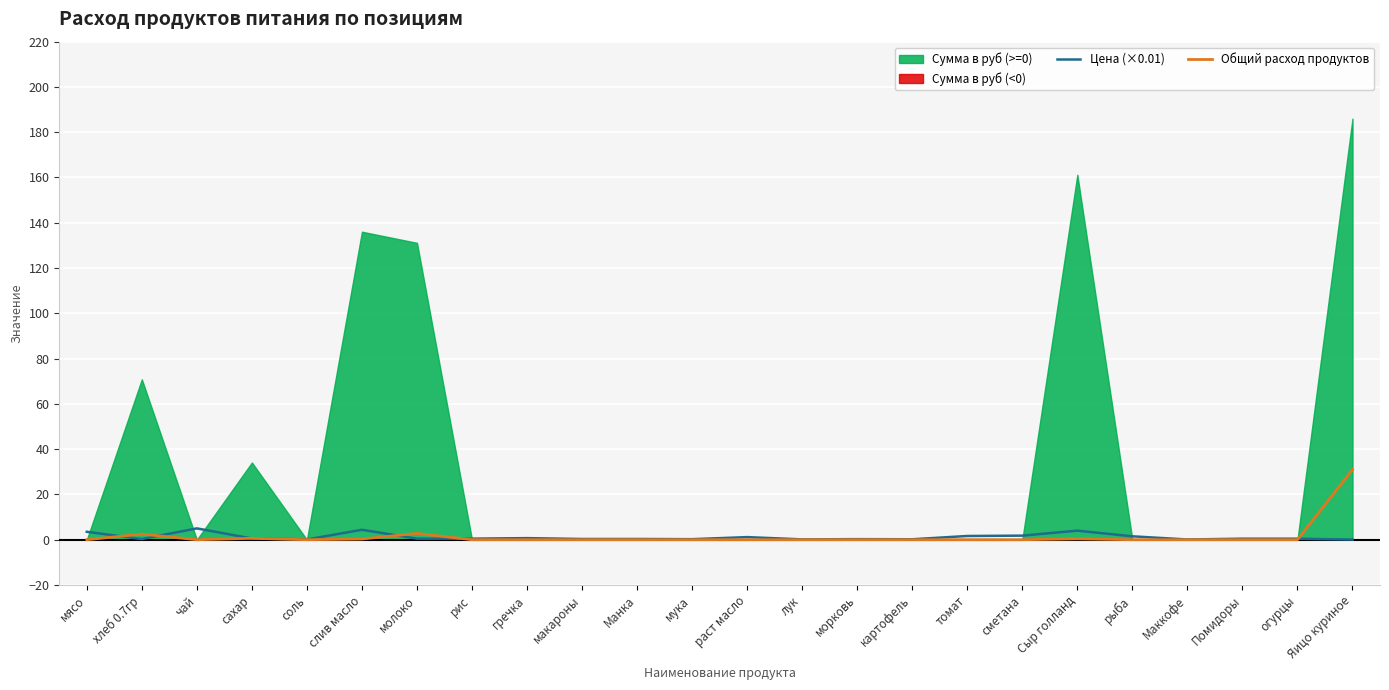

At which label is Цена (×0.01) closest to 2?

сметана